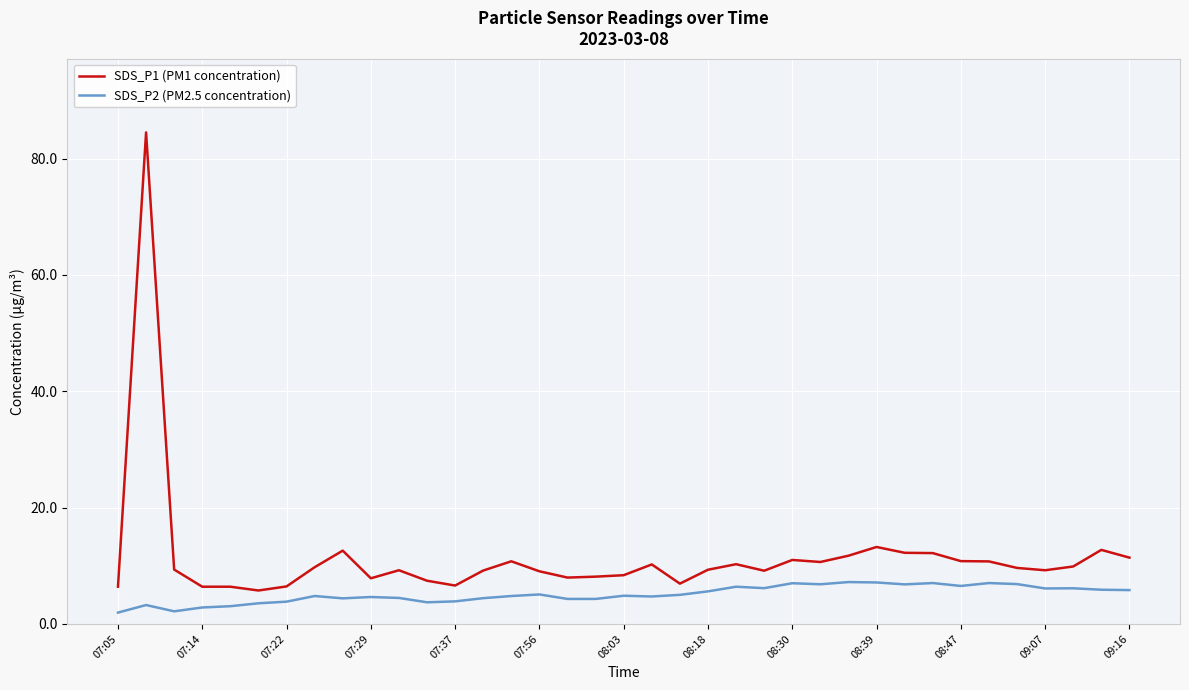

Which series has the largest total across all categories?

SDS_P1 (PM1 concentration)